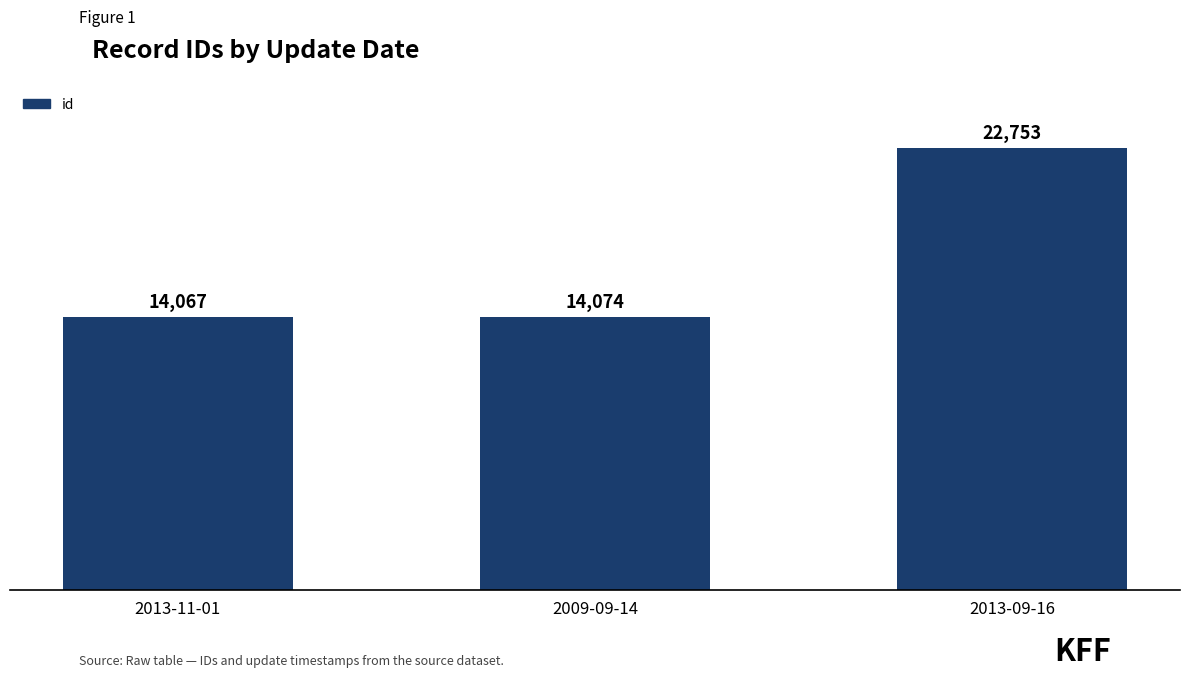

Are the bars grouped side by side (vs. stacked)?

No